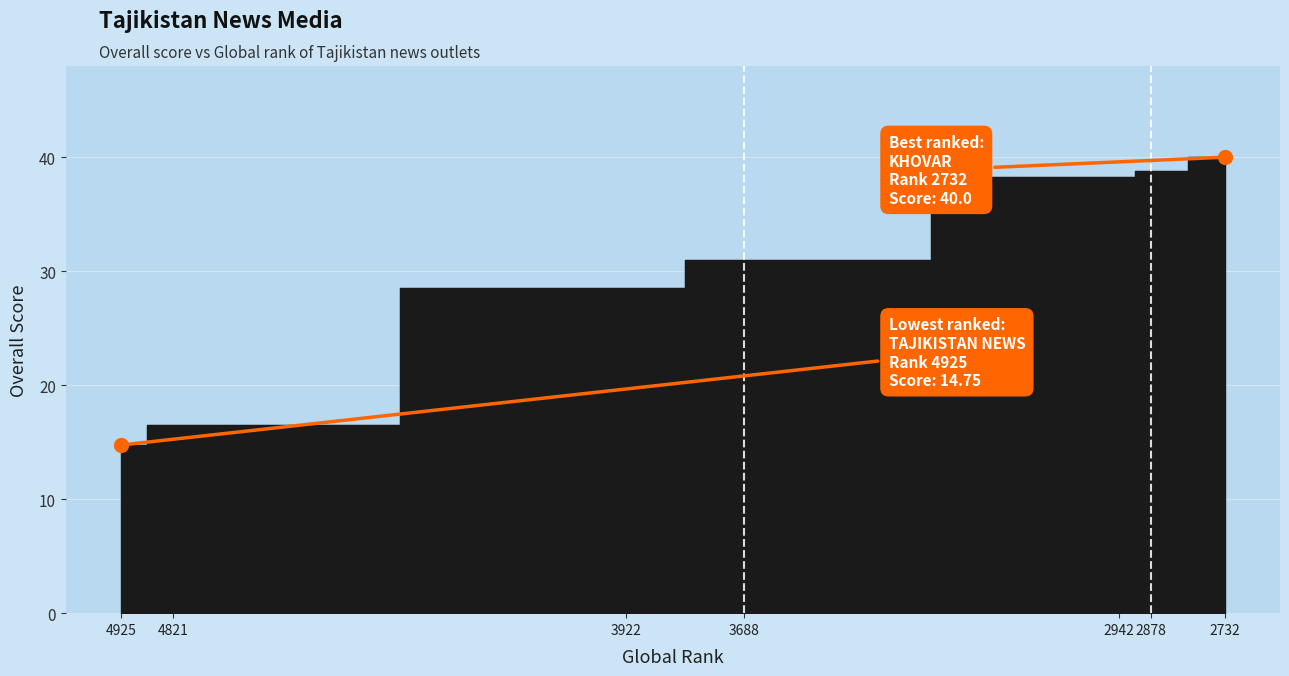

List the labels in order of value, smallest first.

4925, 4821, 3922, 3688, 2942, 2878, 2732